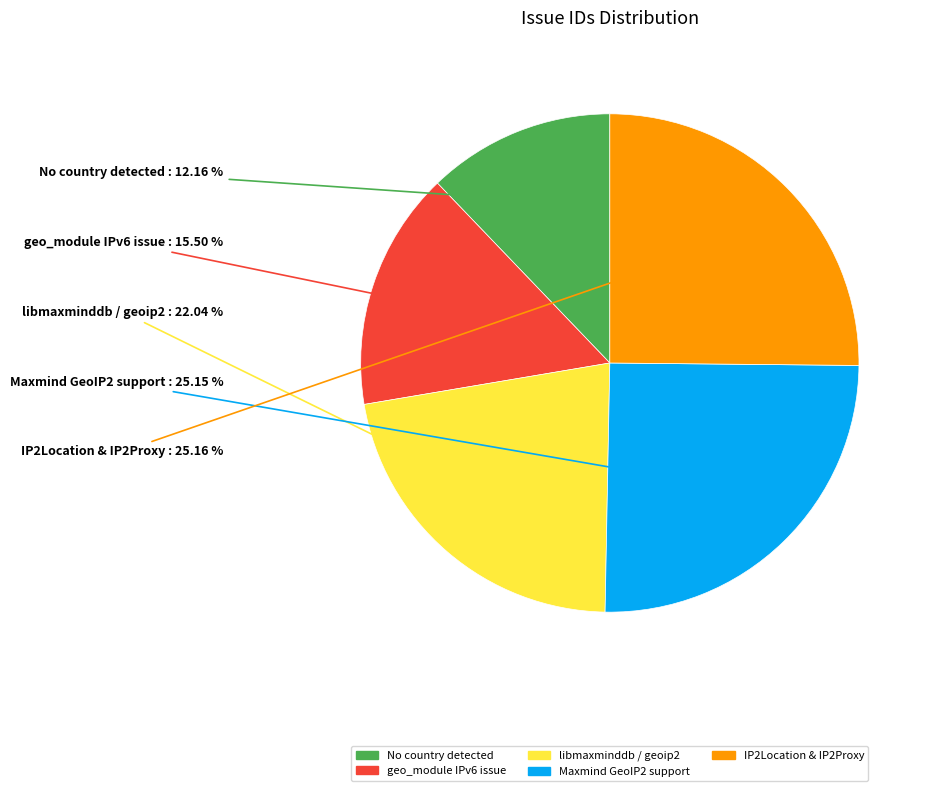

Is there a majority slice in this chart?

No